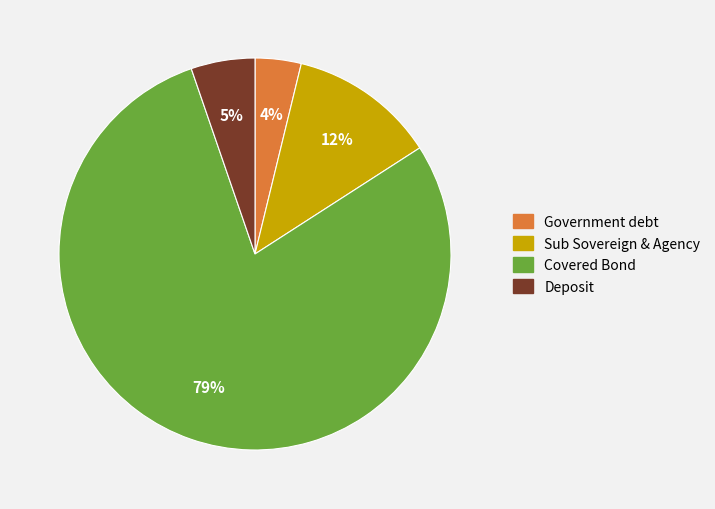

Combined, do Sub Sovereign & Agency and Covered Bond account for over 50%?

Yes